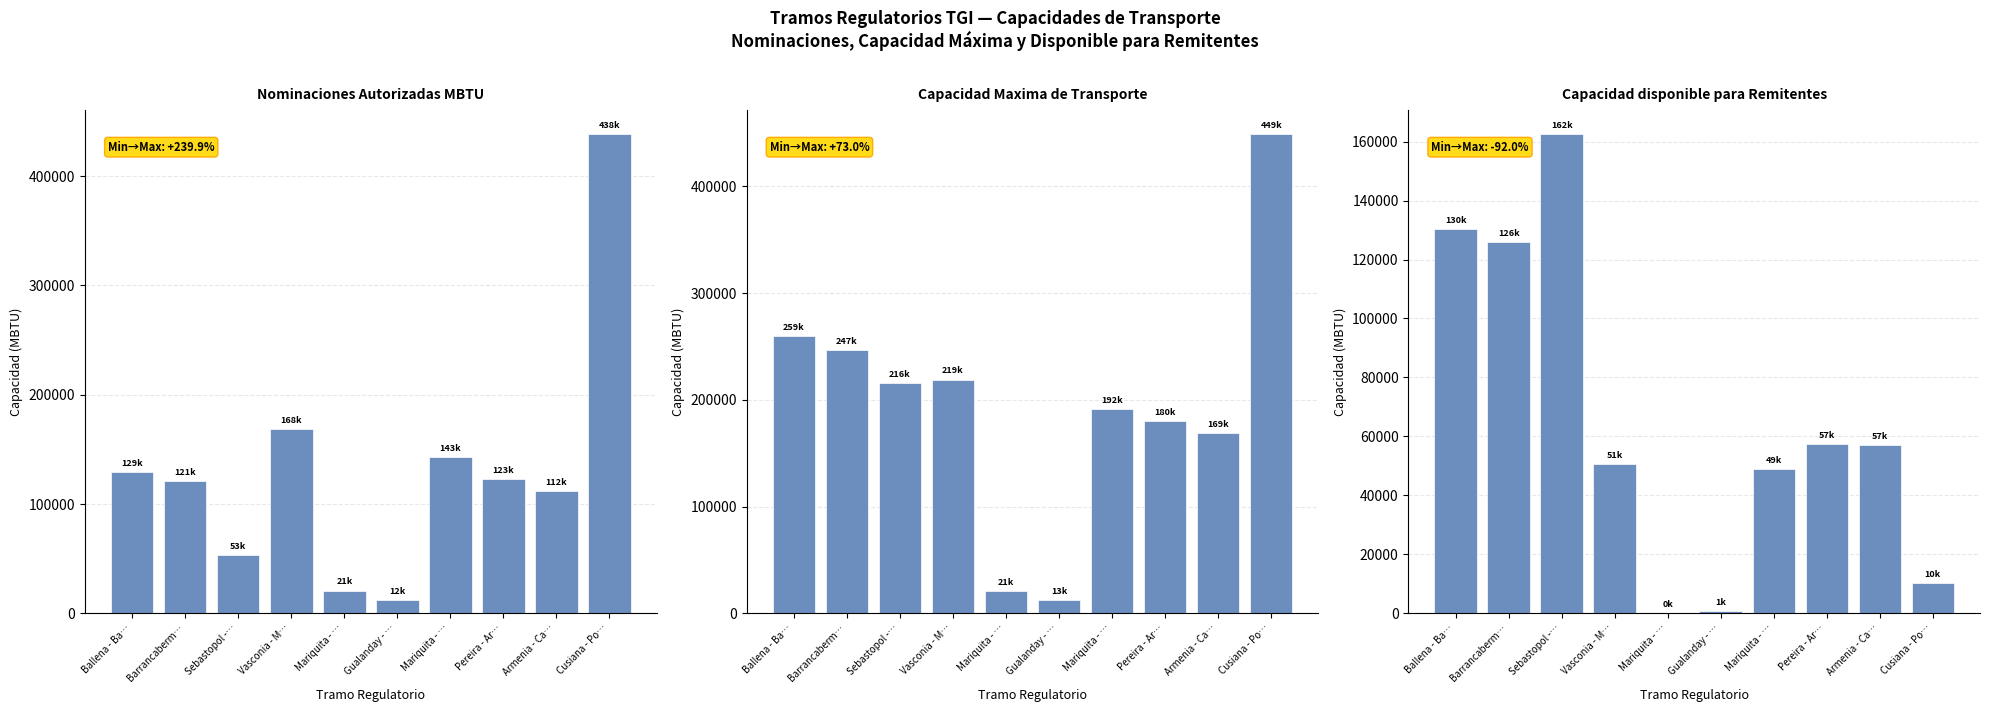

What value does the Nominaciones Autorizadas MBTU series have at Sebastopol -…?

53369.0